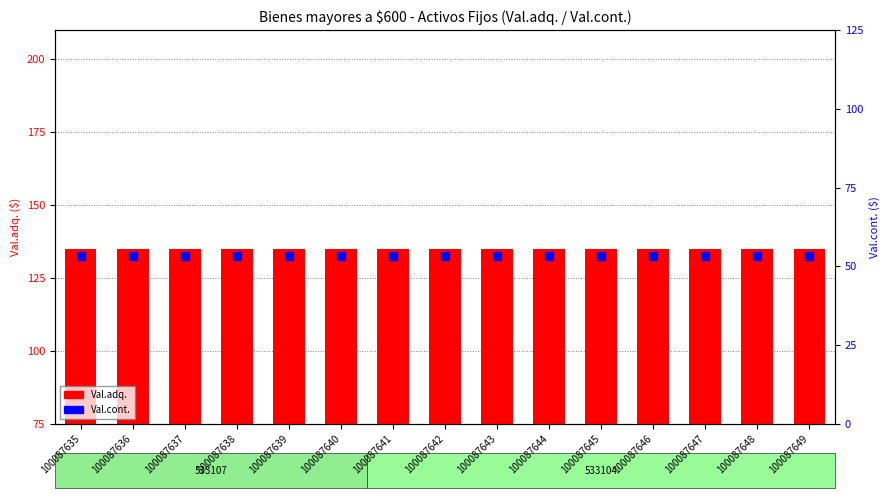

Which series has the largest Y range (max minus min)?

Val.adq.